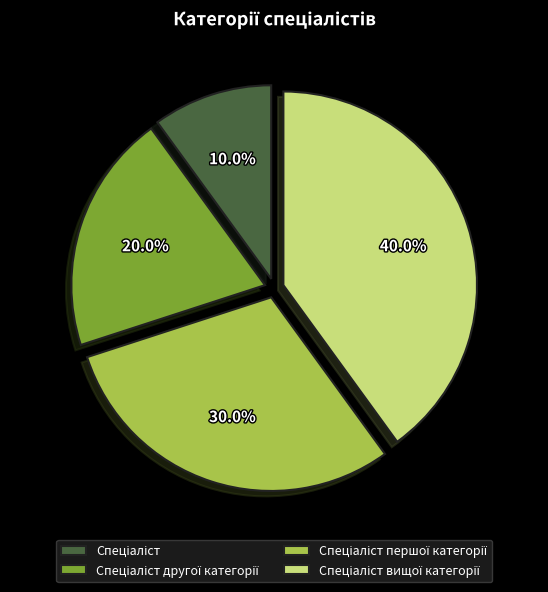

To the nearest percent, what is the average slice percentage?

25%